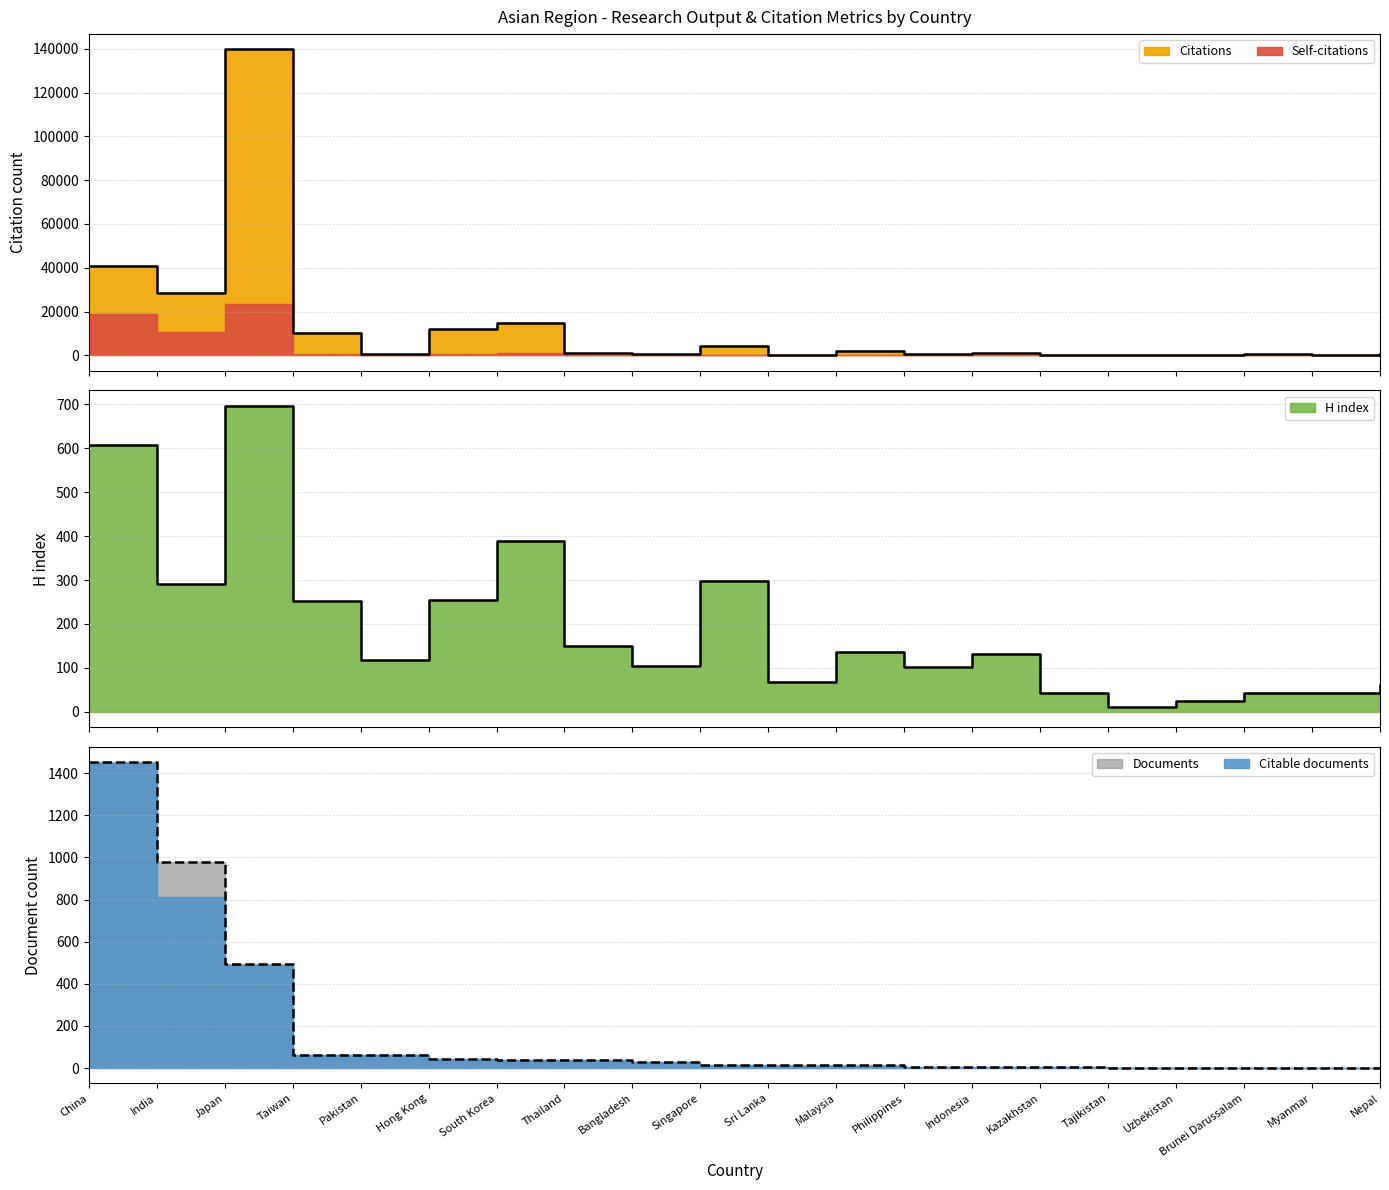

True or false: Citations and H index cross at least once.

True